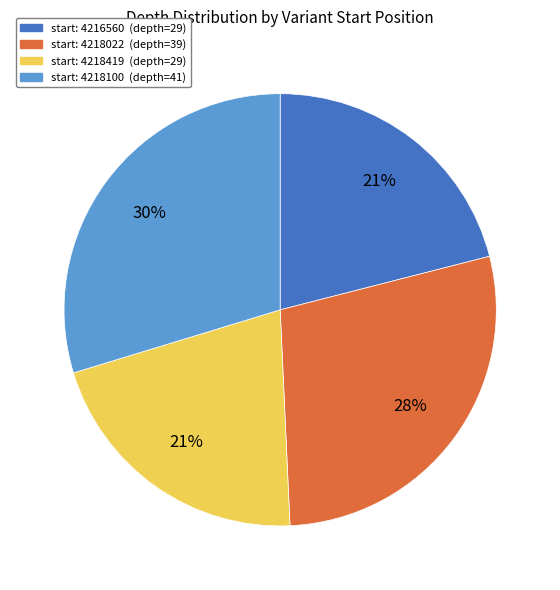

How many segments does this pie chart have?

4